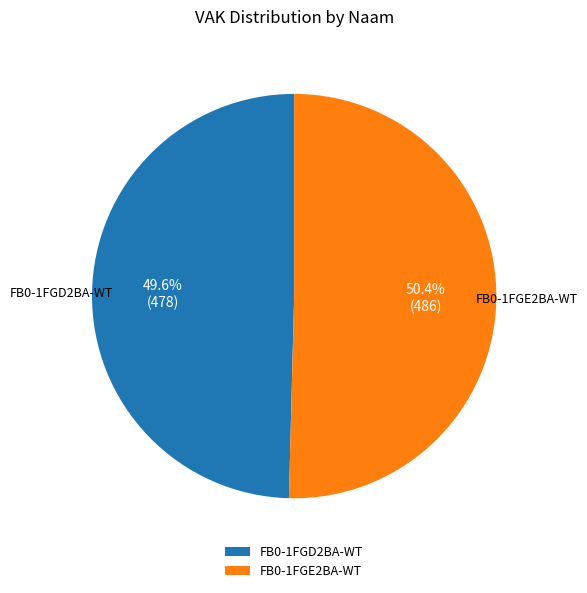

How many segments does this pie chart have?

2